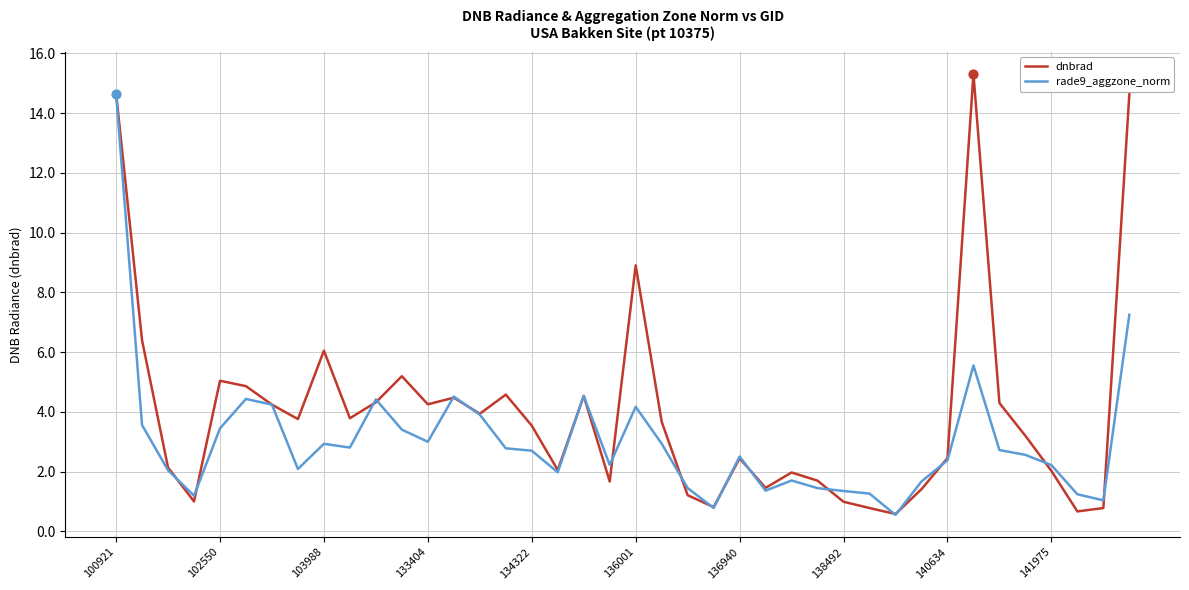

Which series has the largest total across all categories?

dnbrad